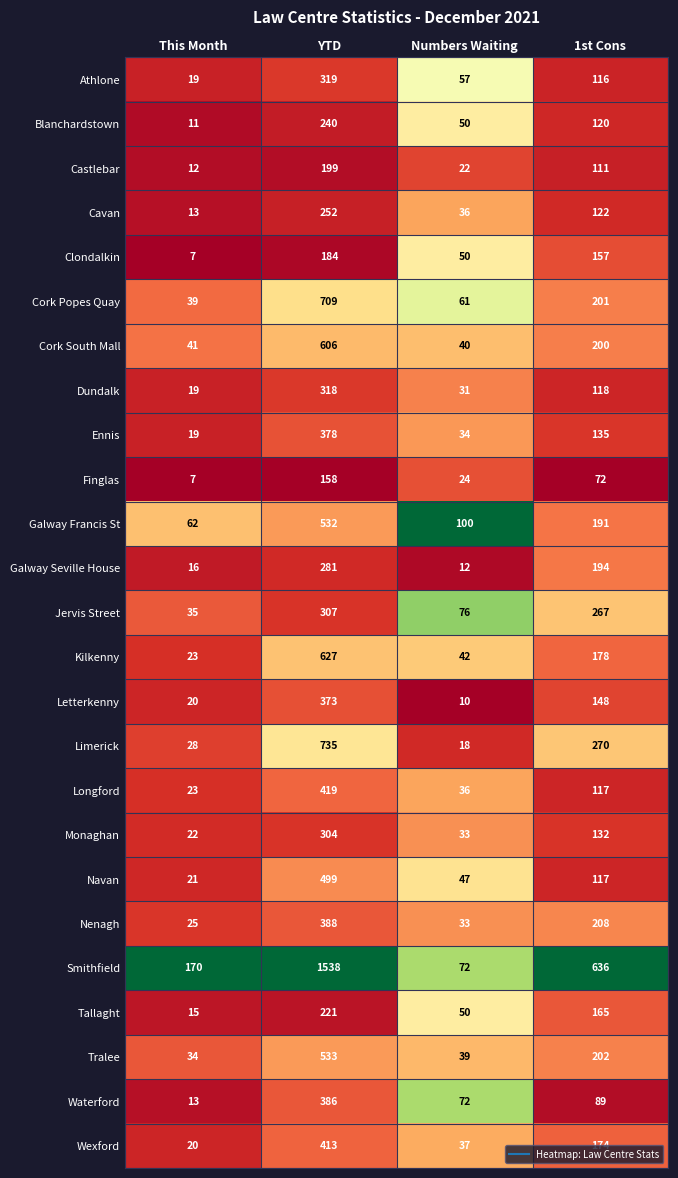

Is the value of Nenagh at This Month greater than the value of Wexford at Numbers Waiting?

No